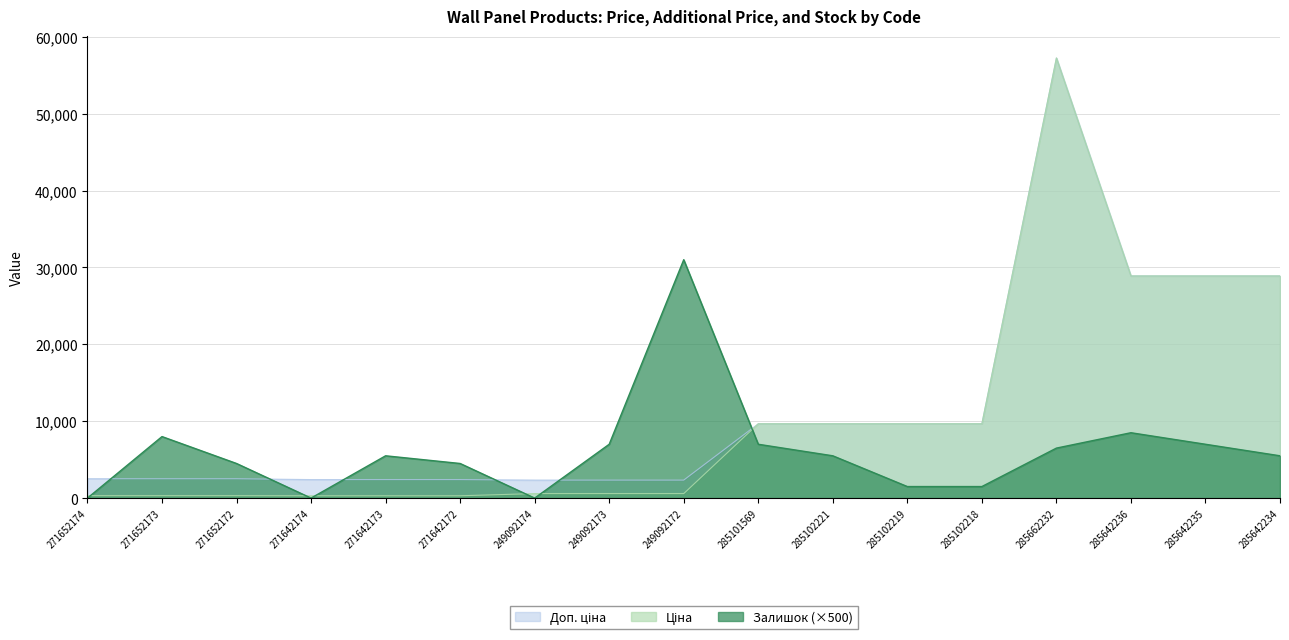

Which has a higher value, 285662232 or 249092172?

285662232